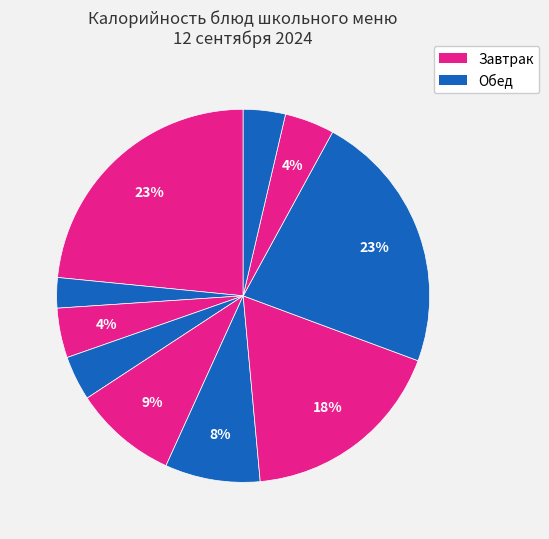

How many slices are in this pie chart?

10